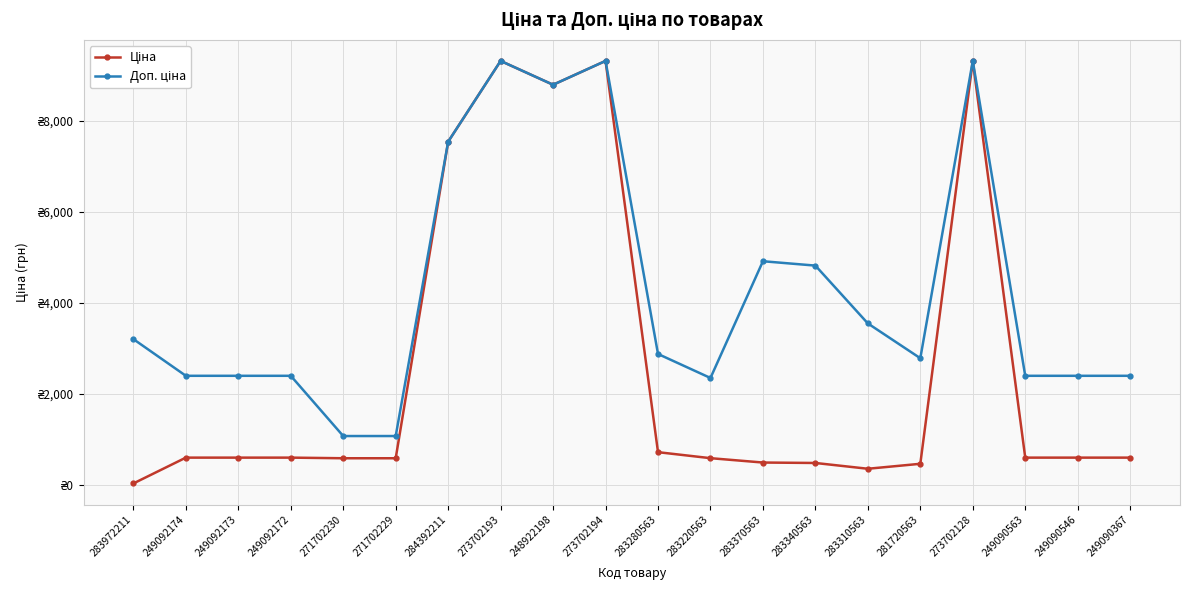

Is this an area chart (filled region under the line)?

No